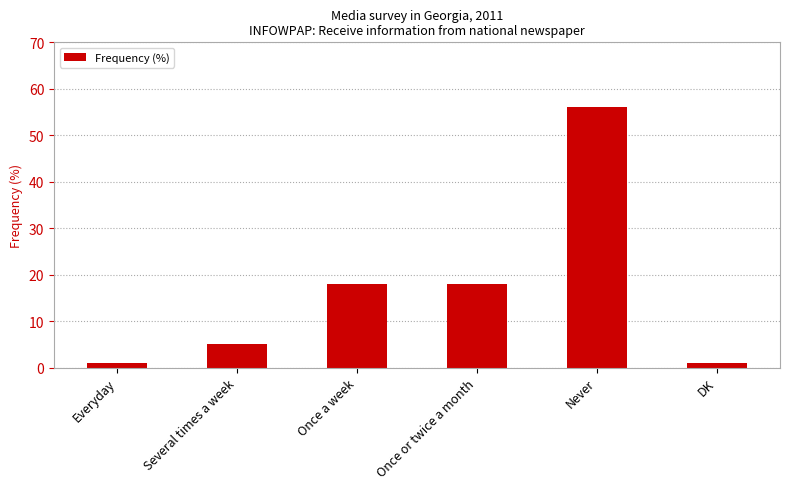

The value at Several times a week is 5. True or false?

True